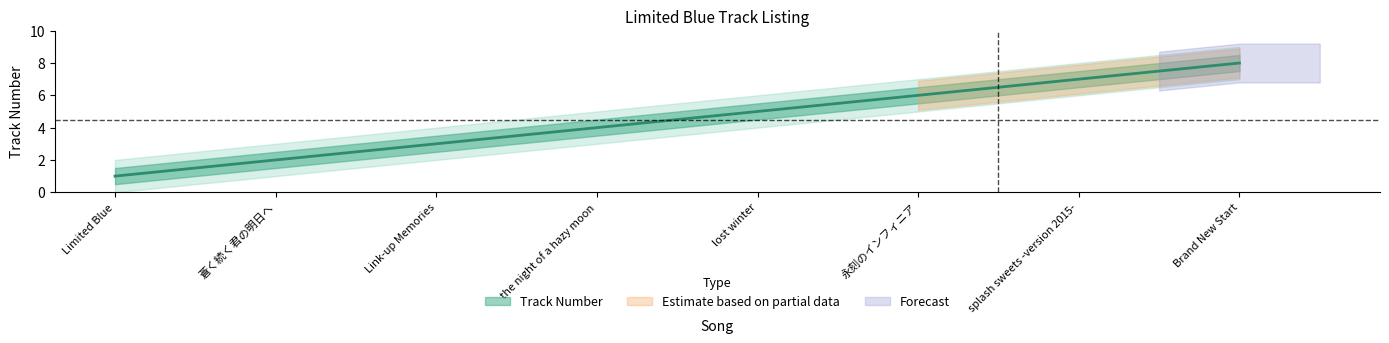

Which has a higher value, splash sweets -version 2015- or Brand New Start?

Brand New Start